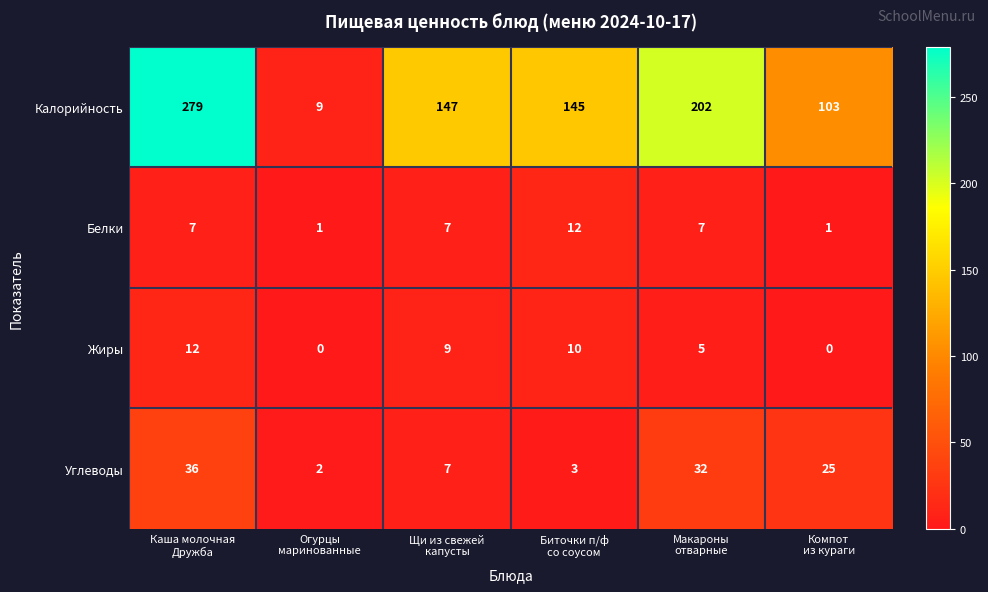

What is the minimum value for Калорийность?

9